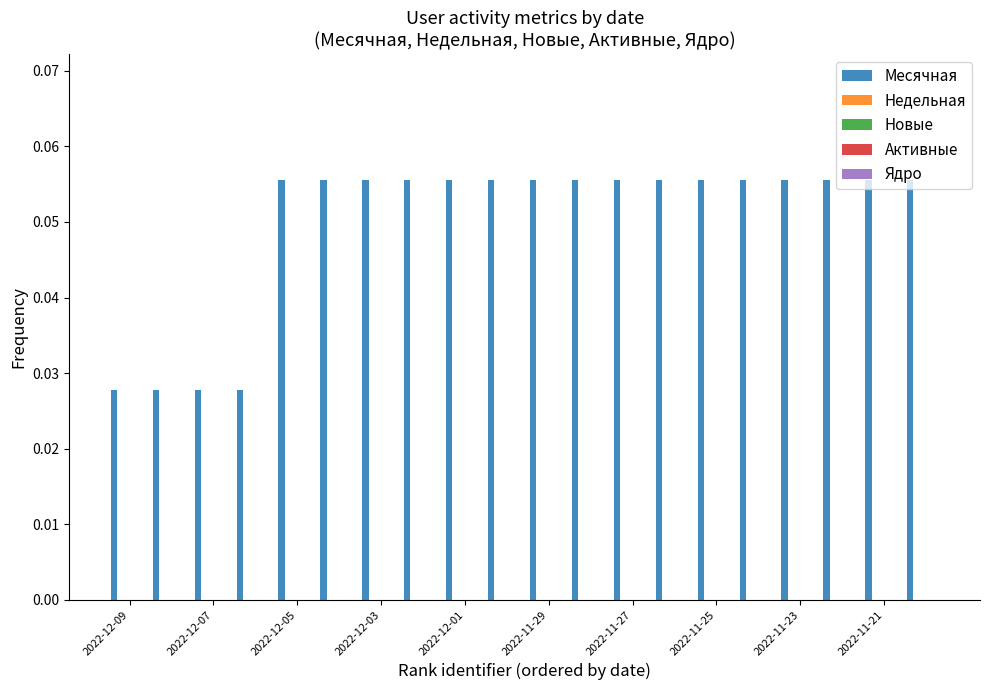

What is the sum of all values?

1.0